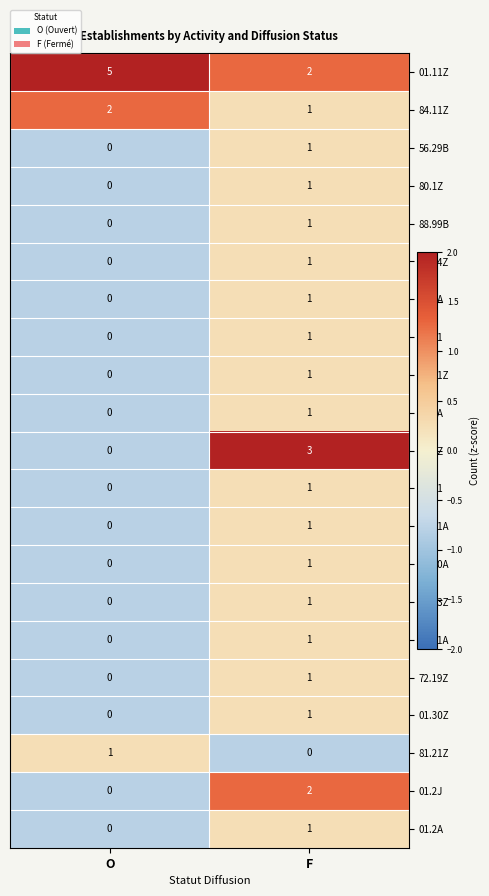

At which category is the sum across all series the highest?

F